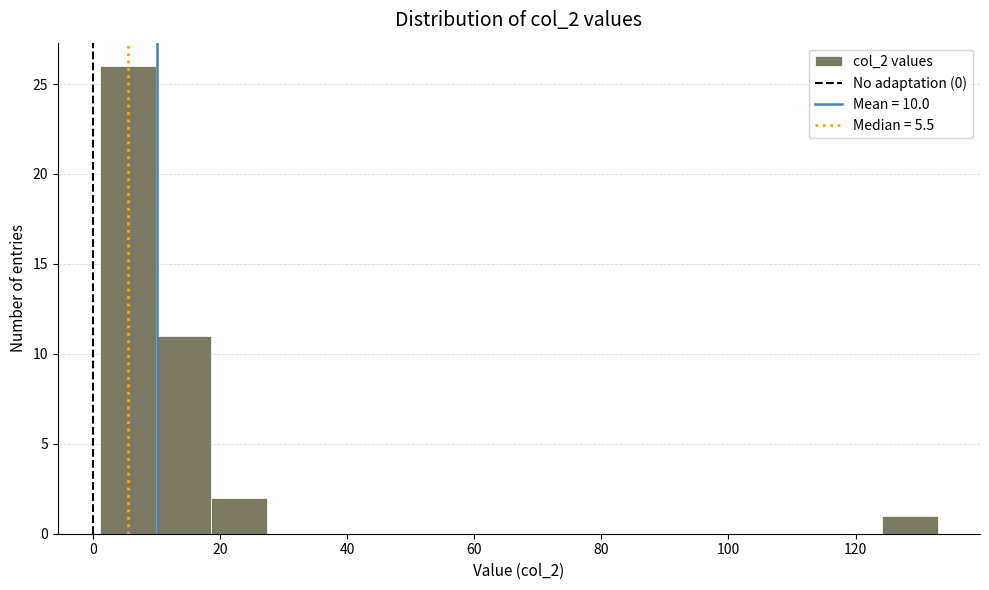

How tall is the bar that spans 18.6 to 27.4 on the x-axis? Neither the bar edges nor the heights are printed on the chart, so give them approximately, as read against the axes.

2